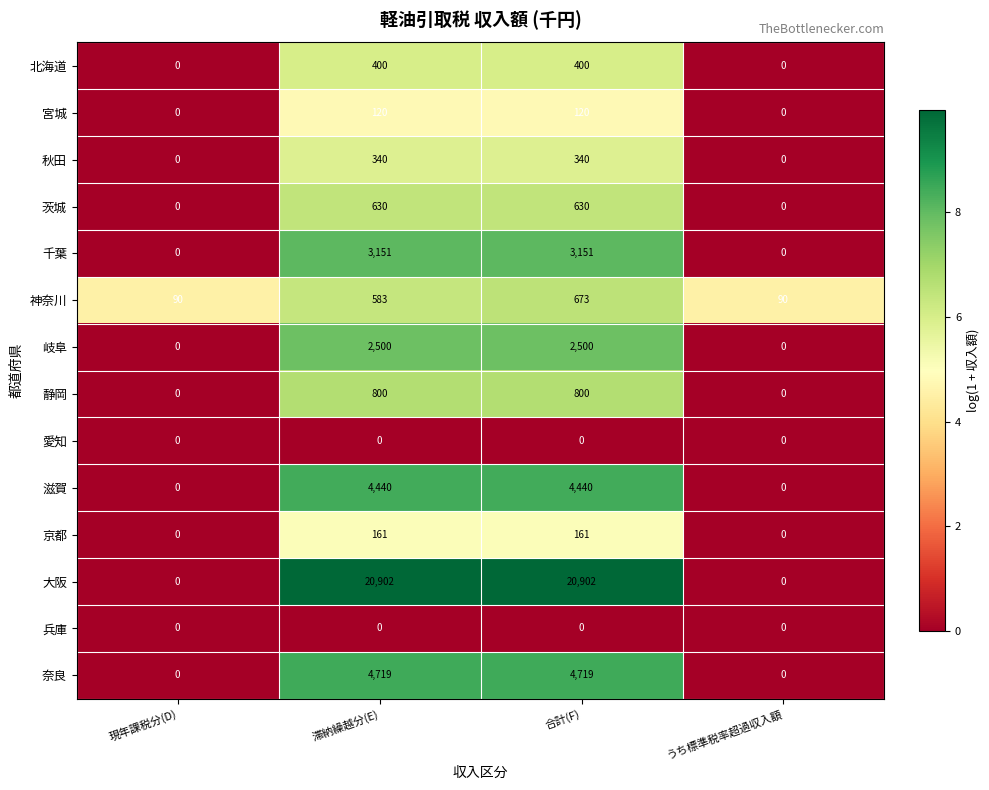

How many 静岡 values are between 0 and 800?

4